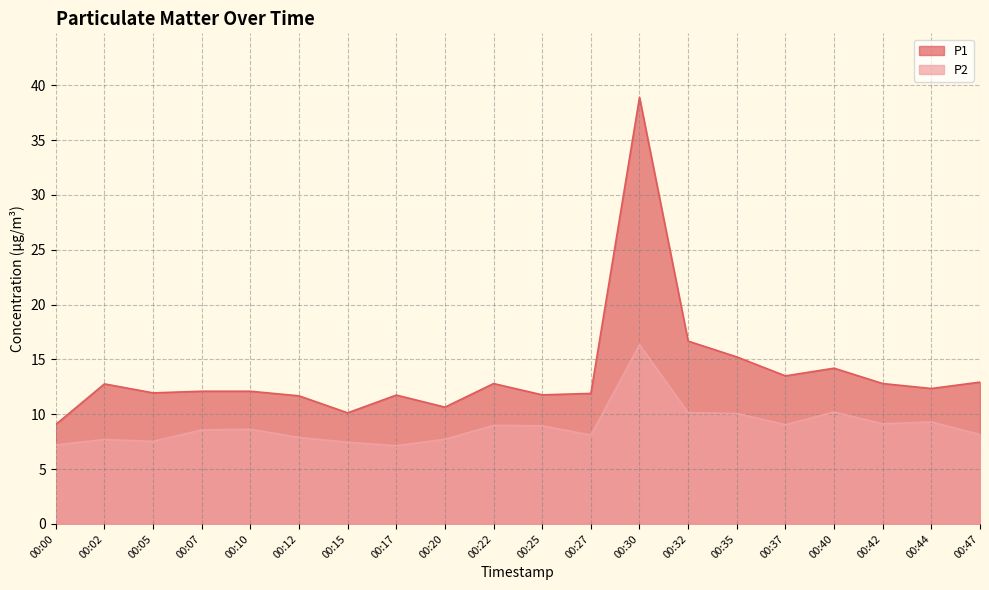

Reading left to right, transcribe all the data shown in this chart.

P1: 00:00=9.1	00:02=12.8	00:05=11.9	00:07=12.1	00:10=12.1	00:12=11.7	00:15=10.1	00:17=11.8	00:20=10.7	00:22=12.8	00:25=11.8	00:27=11.9	00:30=38.9	00:32=16.7	00:35=15.2	00:37=13.5	00:40=14.2	00:42=12.8	00:44=12.3	00:47=12.9
P2: 00:00=7.2	00:02=7.7	00:05=7.5	00:07=8.6	00:10=8.6	00:12=7.9	00:15=7.5	00:17=7.1	00:20=7.7	00:22=9.0	00:25=8.9	00:27=8.1	00:30=16.3	00:32=10.2	00:35=10.1	00:37=9.1	00:40=10.2	00:42=9.1	00:44=9.3	00:47=8.2